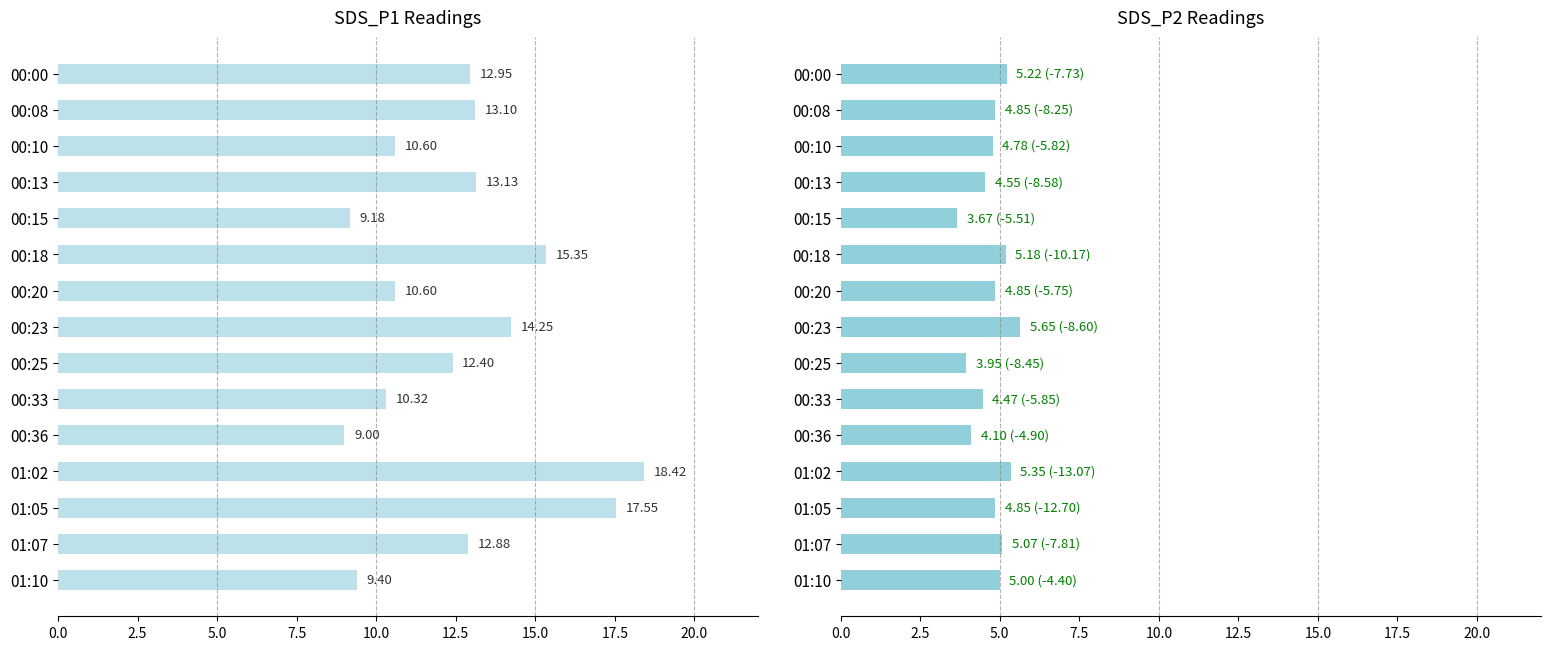

What position from the right is 10?

5